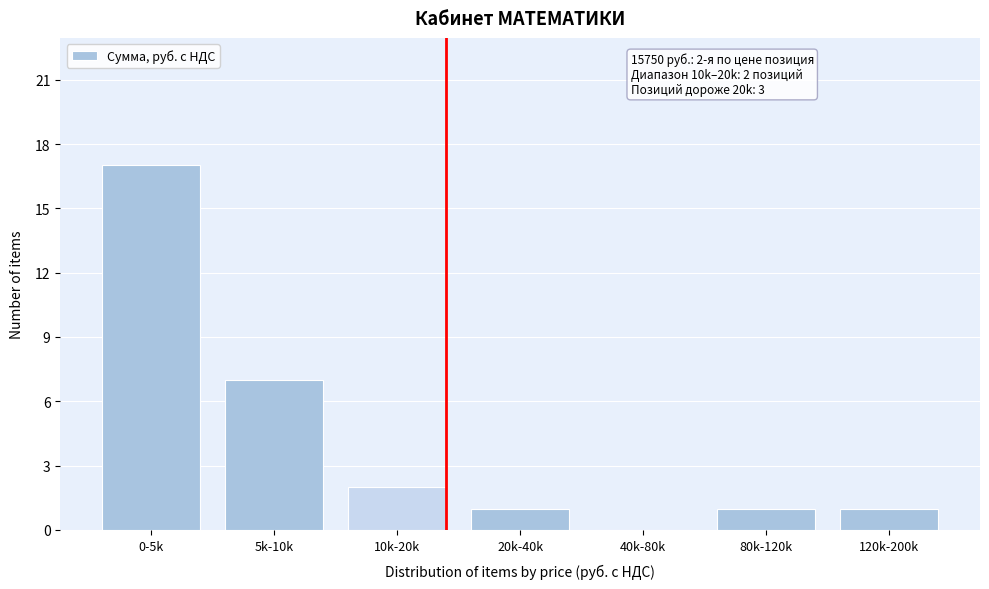

Reading right to left, what are all the values shown in this chart?

120k-200k=1	80k-120k=1	40k-80k=0	20k-40k=1	10k-20k=2	5k-10k=7	0-5k=17